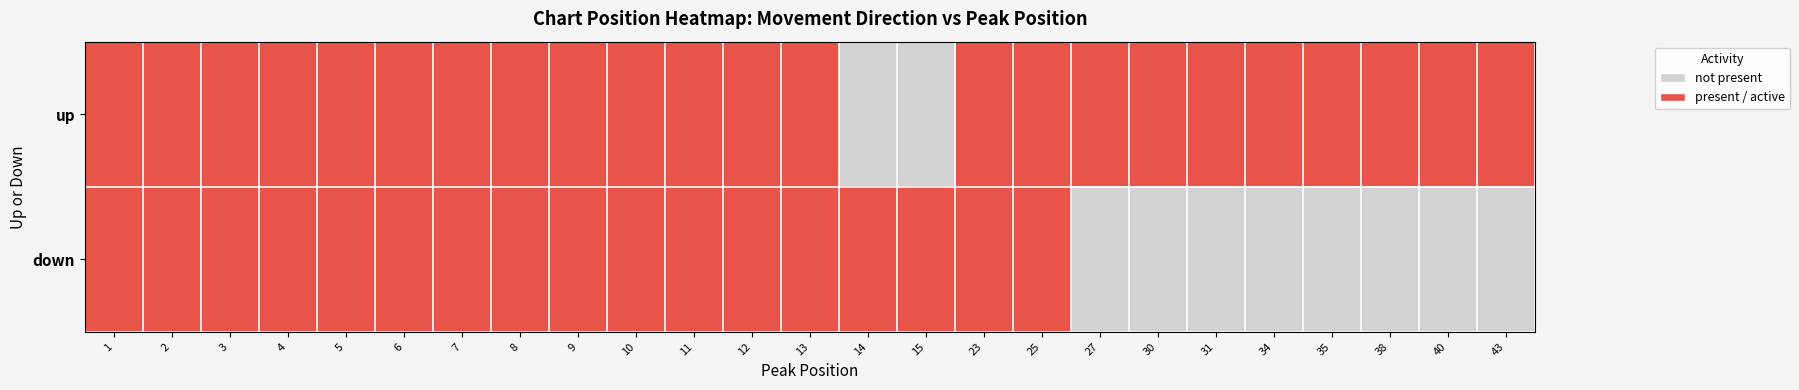

At which category is the sum across all series the highest?

11